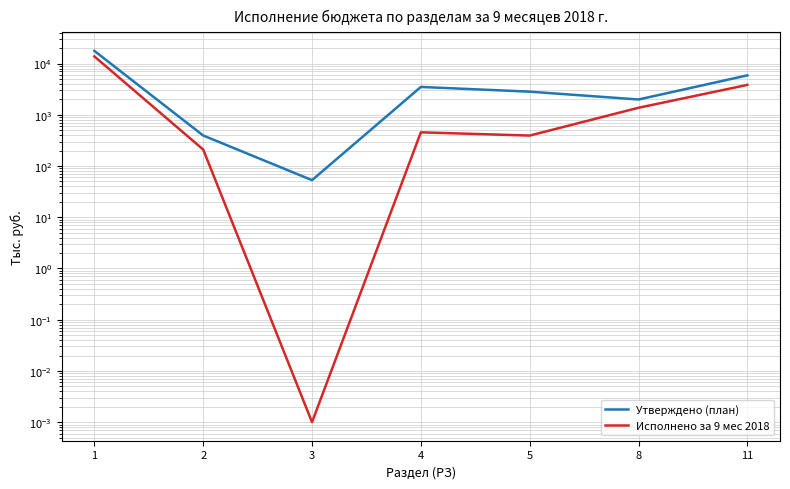

Is it true that Утверждено (план) equals 17682.3 at 1?

True